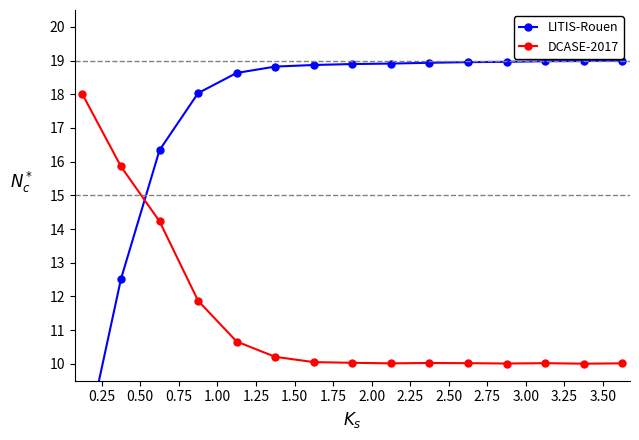

What is the total value across all series at 0.25?

28.4